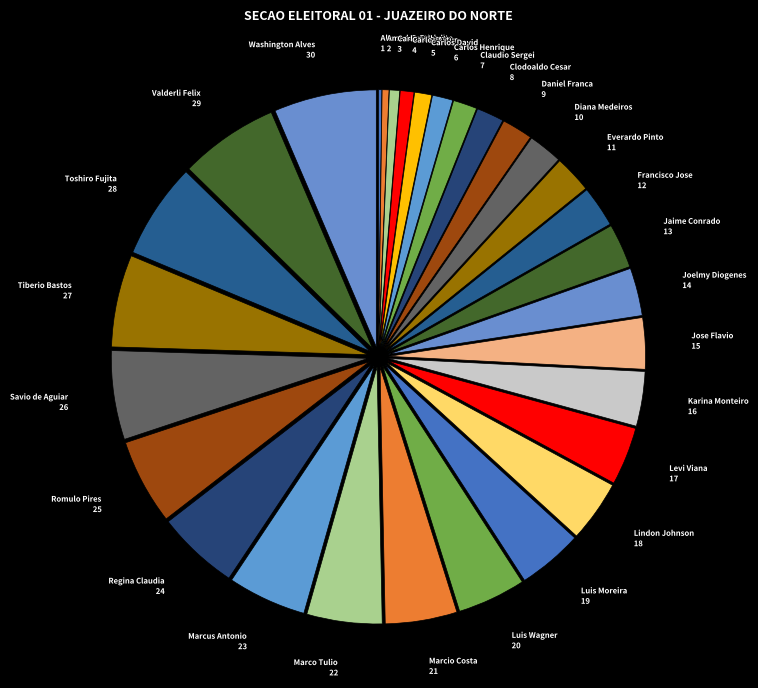

Does any single category account for the majority?

No